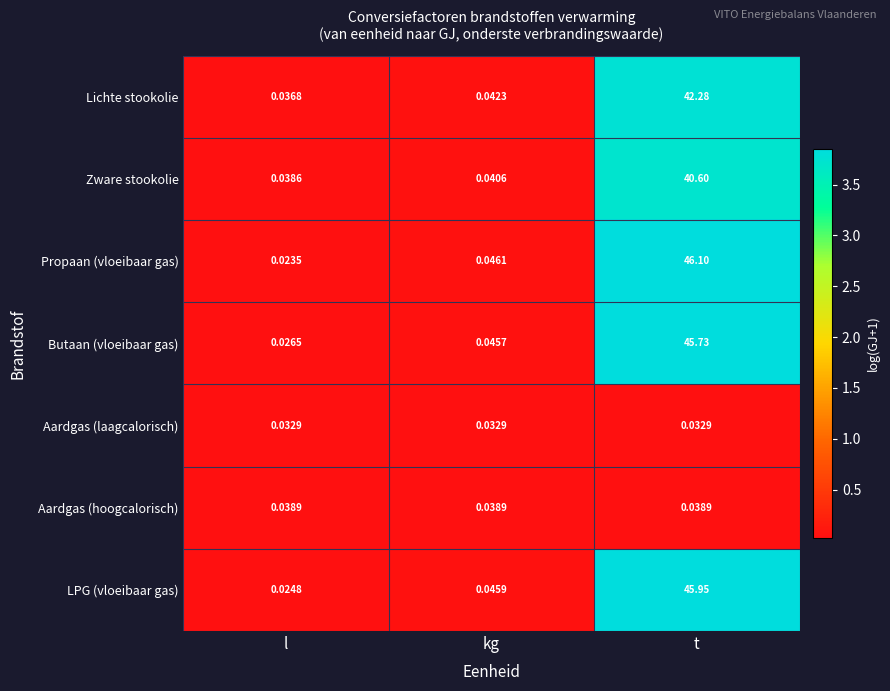

Which series has the widest spread of values?

Propaan (vloeibaar gas)